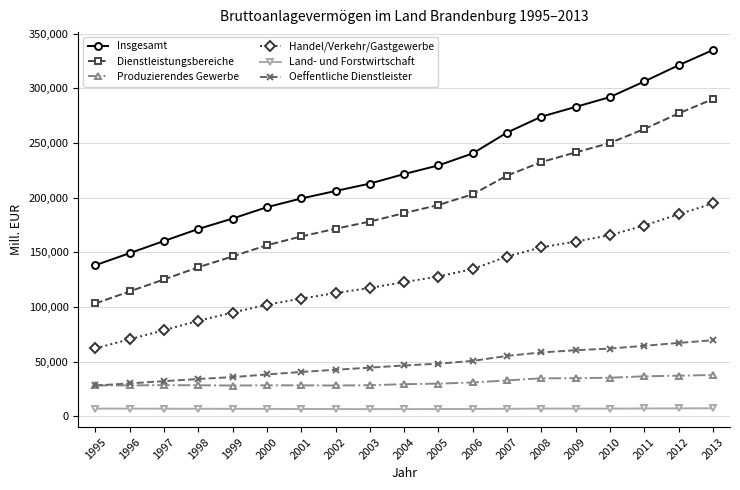

What is the approximate value of Insgesamt at 2002?

206055.3